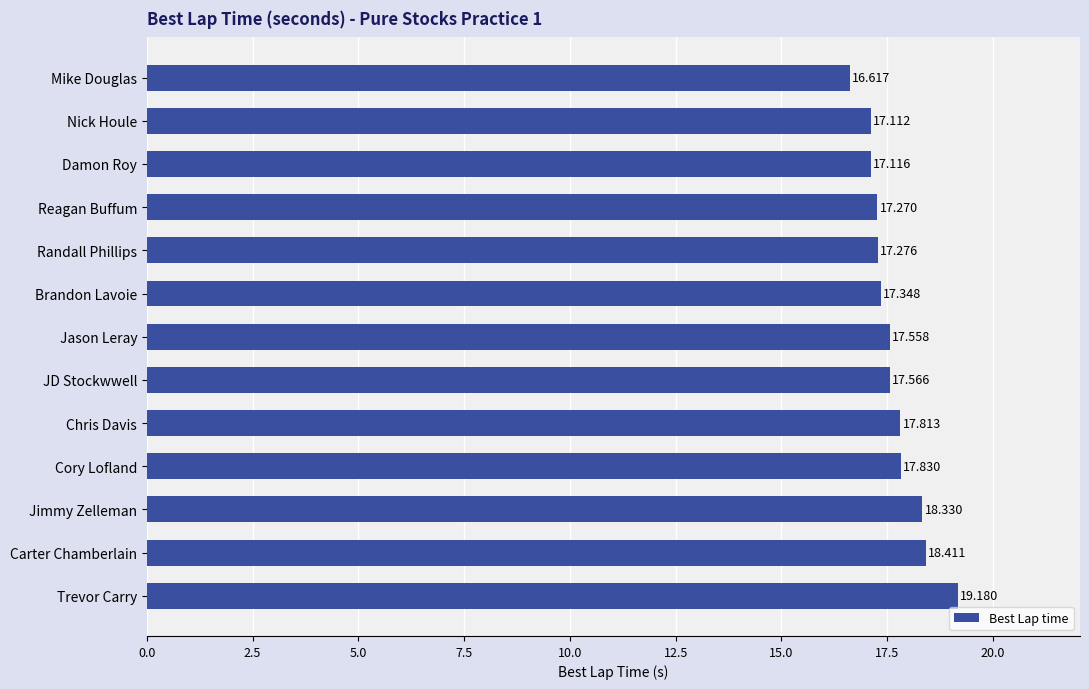

Which label corresponds to the smallest value in the chart?

Mike Douglas